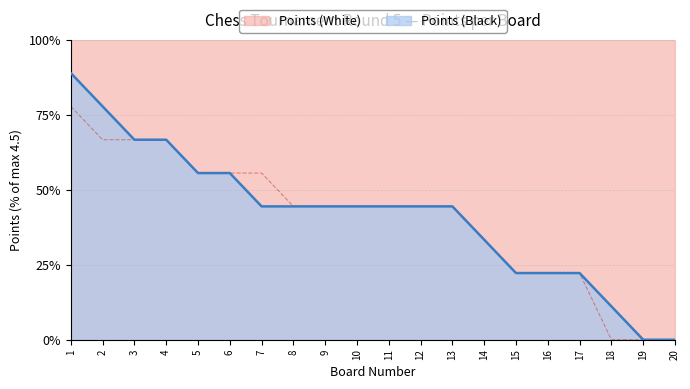

How many values in the Points (Black) series are below 44?

7